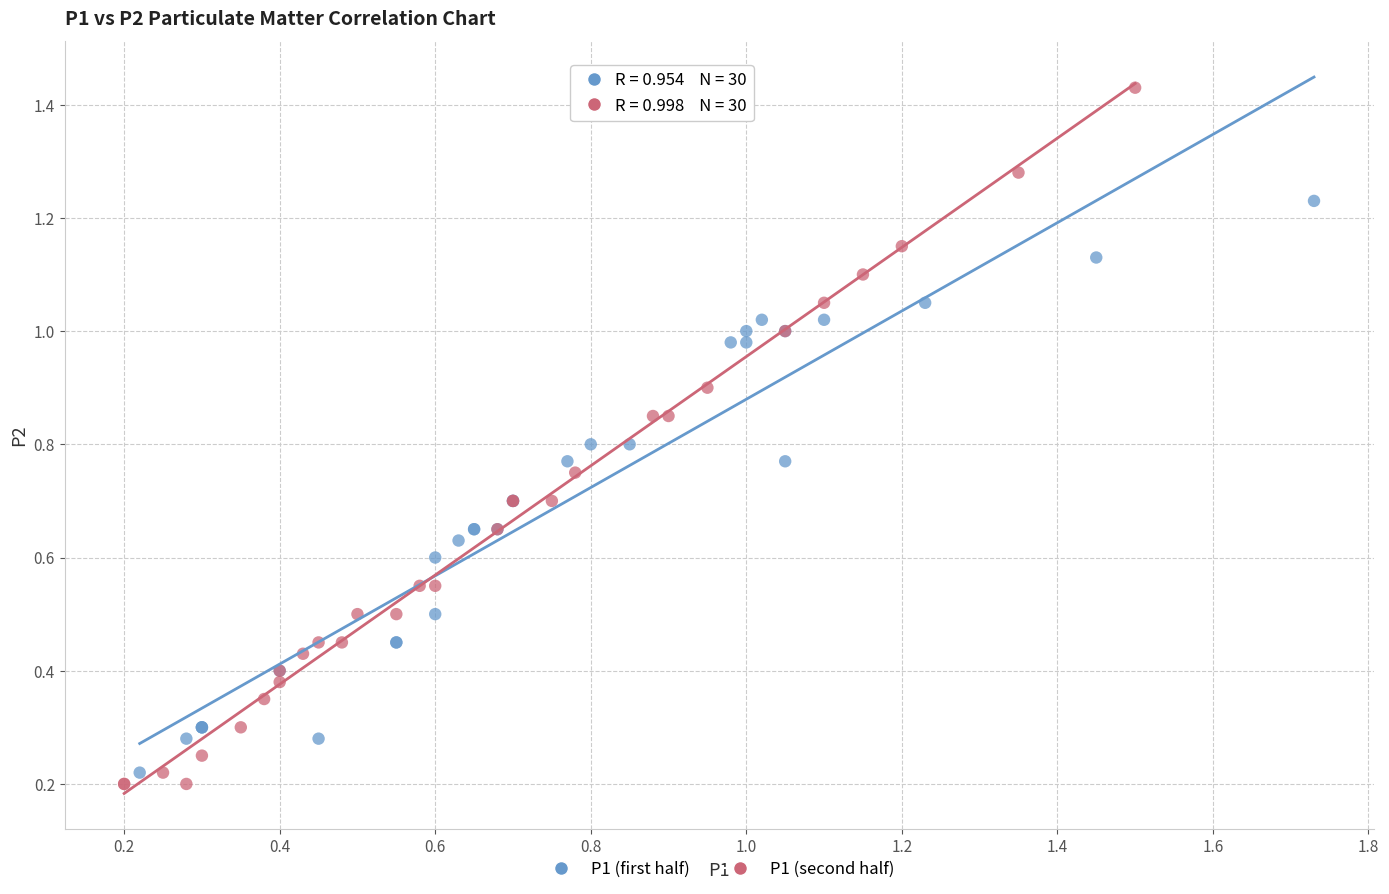

Which series has the widest spread of Y values?

P1 (second half)